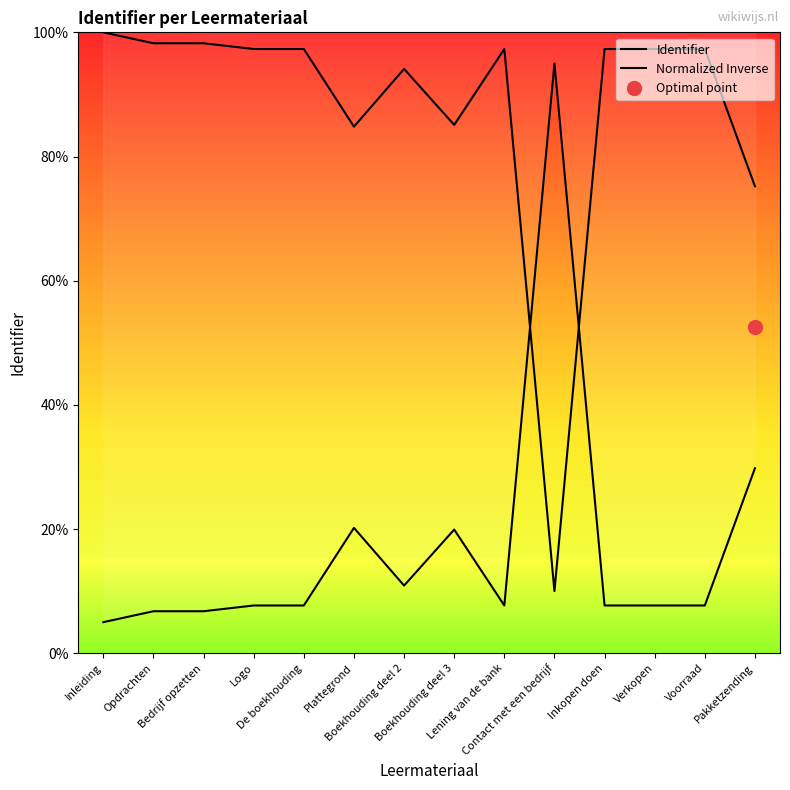

True or false: Normalized Inverse has more than 2 interior local peaks.

True